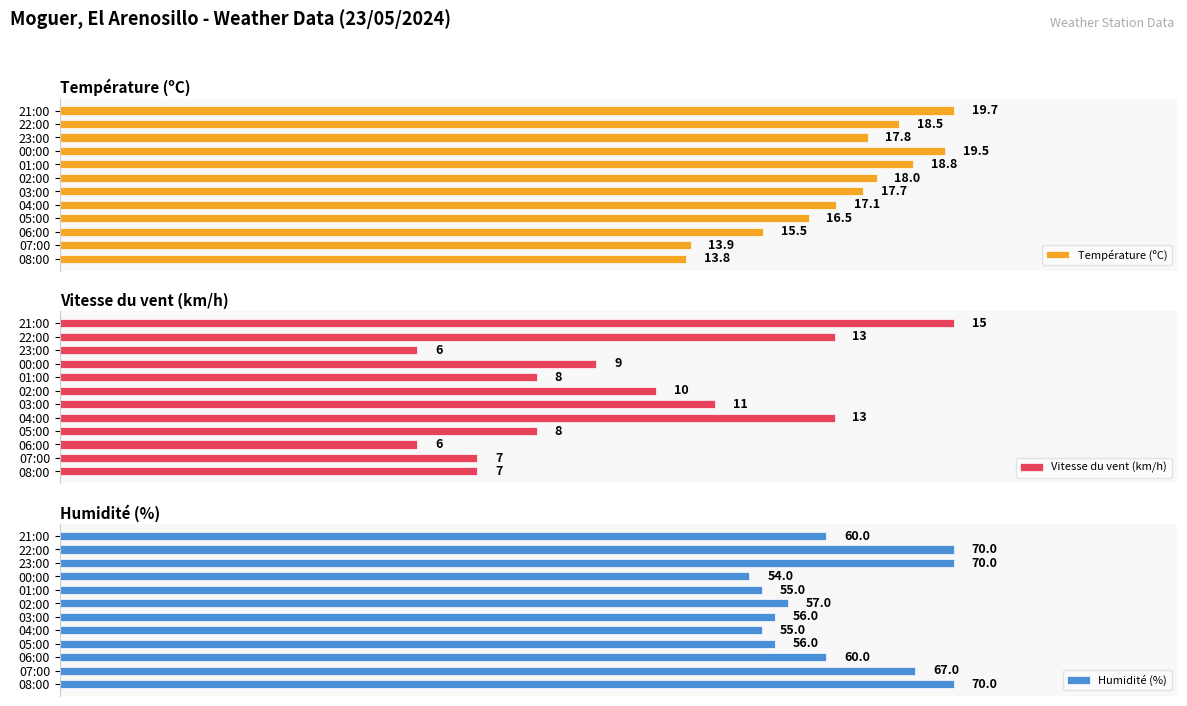

At which label does Température (ºC) reach its minimum?

08:00